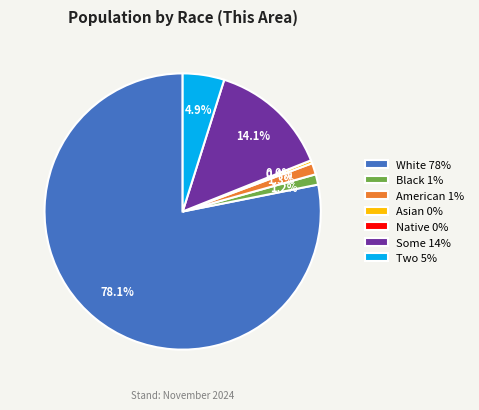

Does Some Other Race alone represent more than half of the total?

No